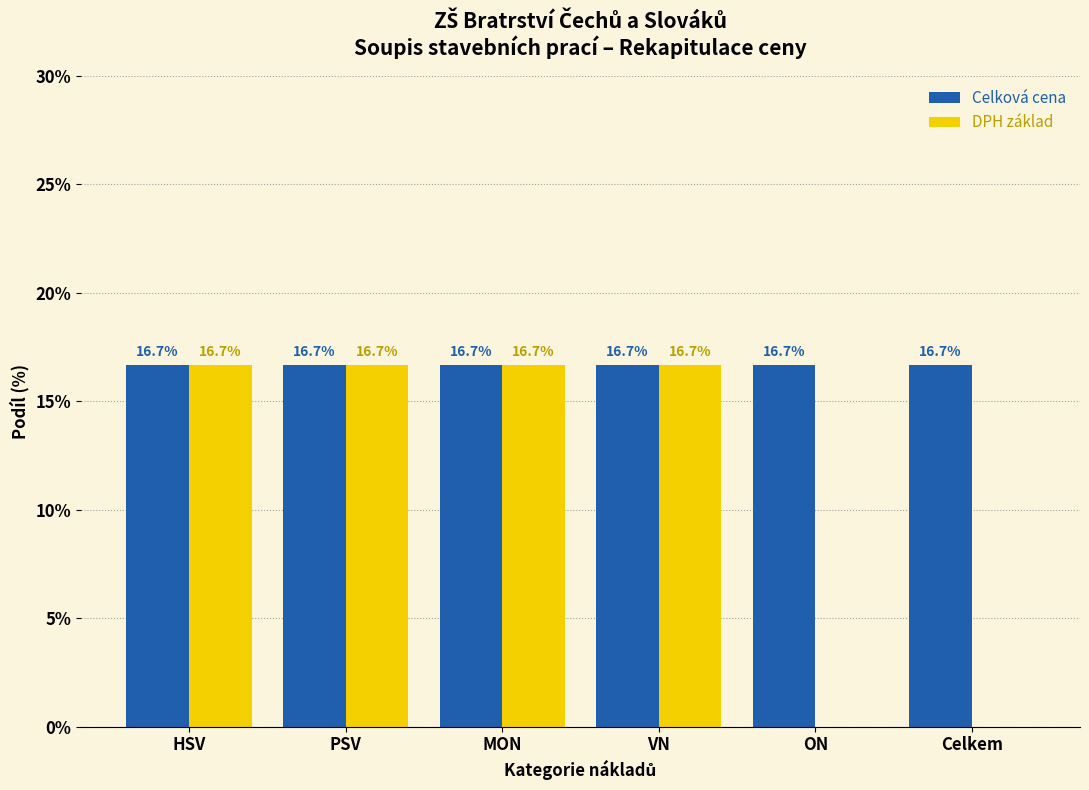

Reading right to left, list all the values displayed in this chart.

Celková cena: Celkem=16.7	ON=16.7	VN=16.7	MON=16.7	PSV=16.7	HSV=16.7
DPH základ: Celkem=0.0	ON=0.0	VN=16.7	MON=16.7	PSV=16.7	HSV=16.7